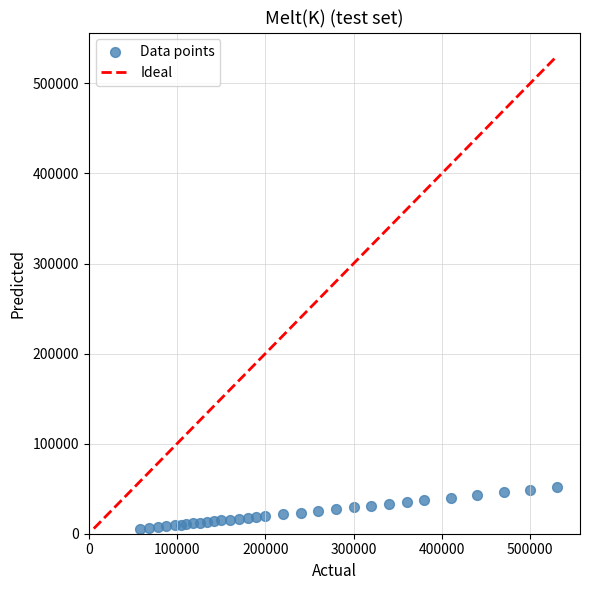

What is the range of X values (max minus min)?

472000.0